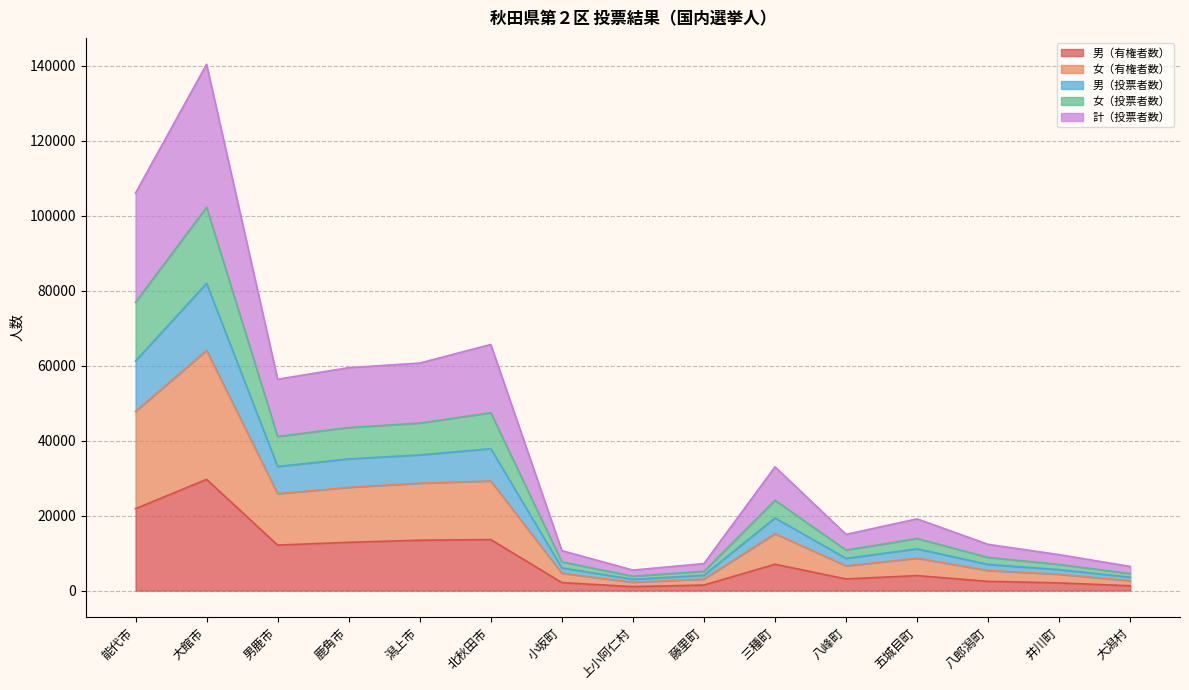

True or false: 計（投票者数） has more than 1 interior local peaks.

True